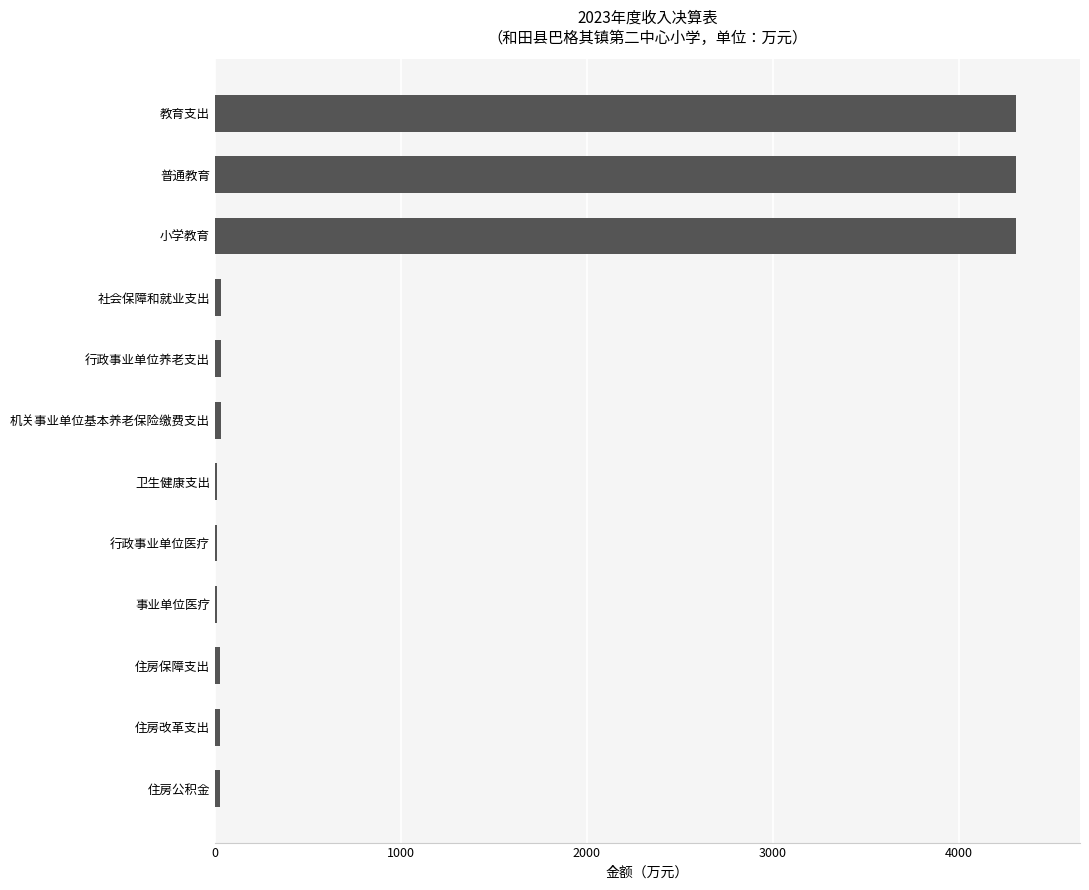

True or false: the data shows 6572.3 at 小学教育.

False